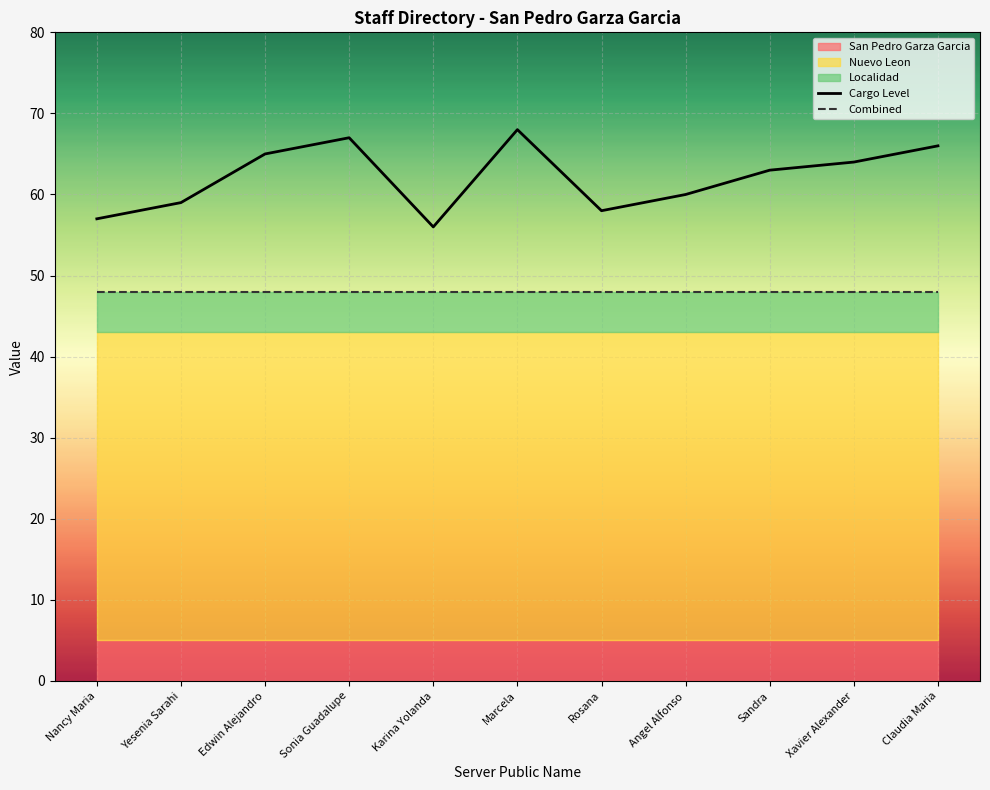

Reading right to left, what are all the values shown in this chart?

Cargo Level: Claudia Maria=66	Xavier Alexander=64	Sandra=63	Angel Alfonso=60	Rosana=58	Marcela=68	Karina Yolanda=56	Sonia Guadalupe=67	Edwin Alejandro=65	Yesenia Sarahi=59	Nancy Maria=57
Combined: Claudia Maria=48	Xavier Alexander=48	Sandra=48	Angel Alfonso=48	Rosana=48	Marcela=48	Karina Yolanda=48	Sonia Guadalupe=48	Edwin Alejandro=48	Yesenia Sarahi=48	Nancy Maria=48